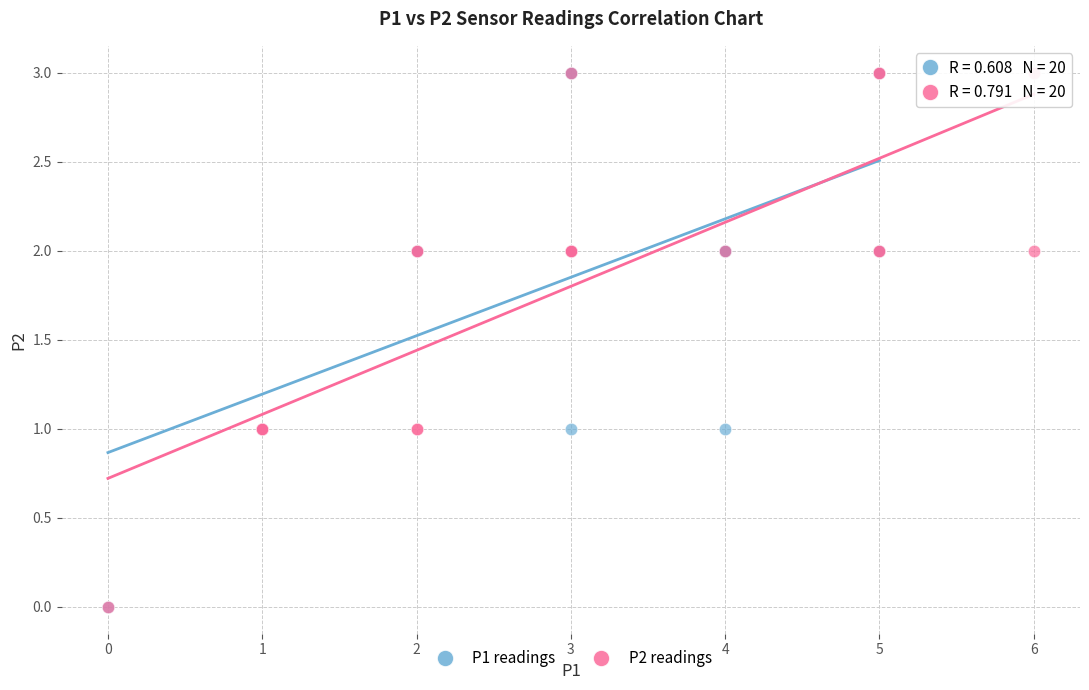

What are all the series names shown in the legend?

P1 readings, P2 readings